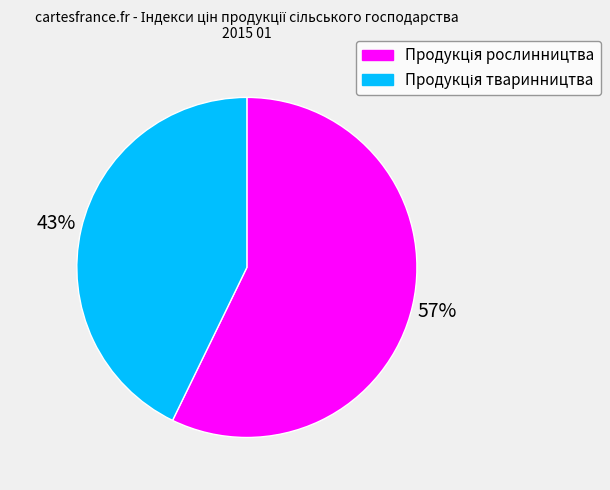

To the nearest percent, what is the average slice percentage?

50%